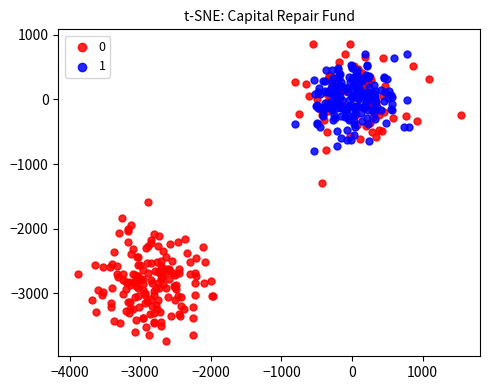

Which series has the widest spread of Y values?

0